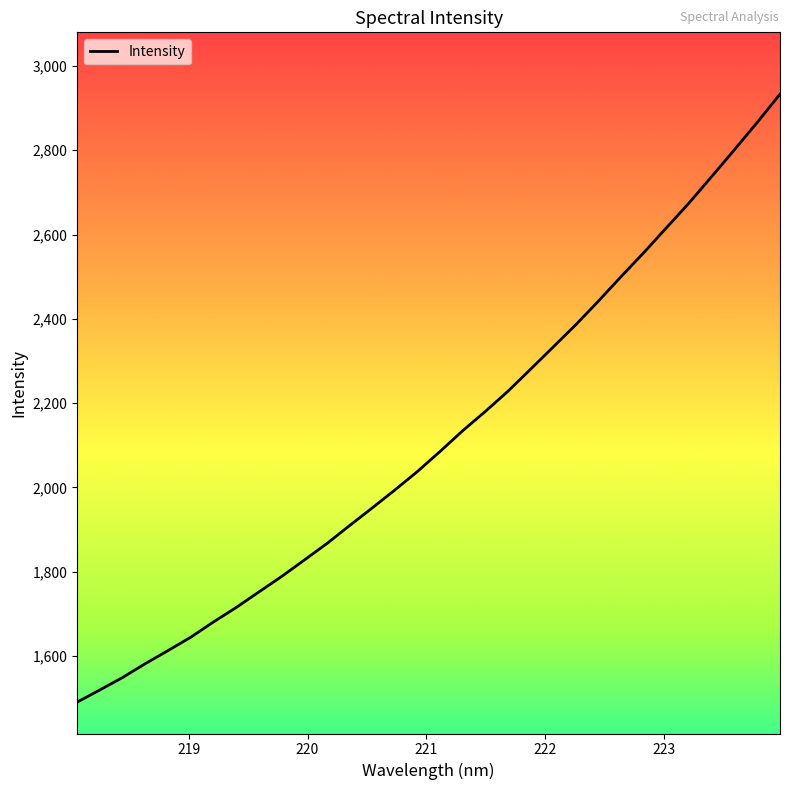

What is the smallest value displayed?

1490.3